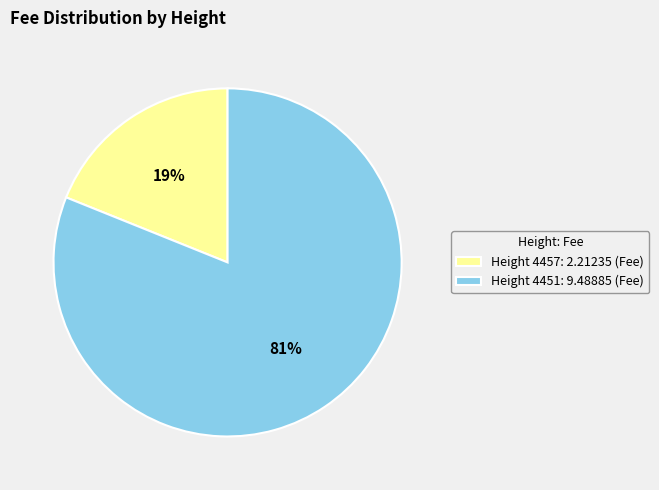

Which slice is the smallest?

Height 4457: 2.21235 (Fee)